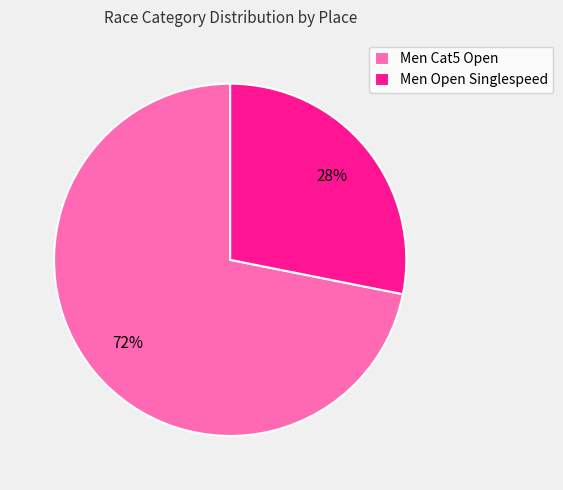

Count the number of slices in the pie.

2